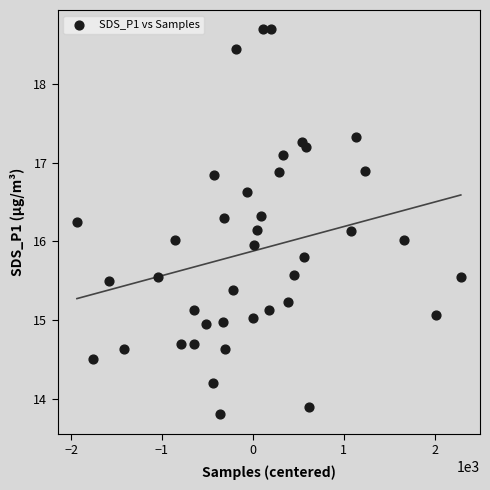

What is the range of Y values (max minus min)?

4.9